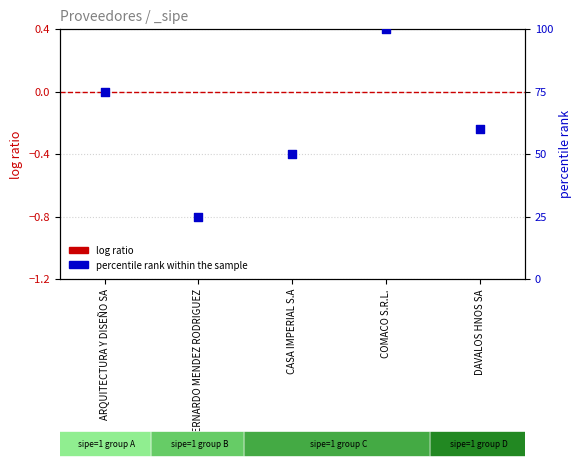

At which category is the sum across all series the highest?

COMACO S.R.L.